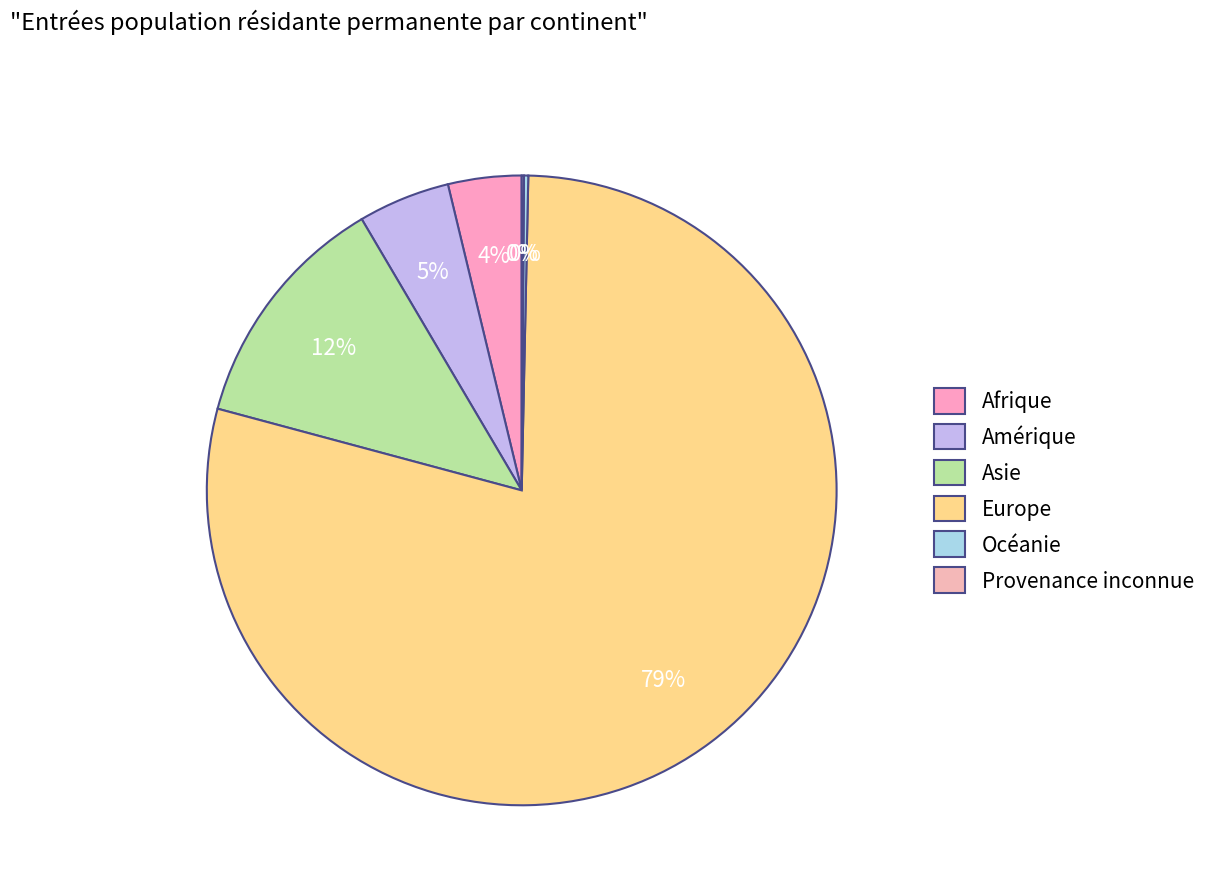

True or false: Europe accounts for 79% of the total.

True